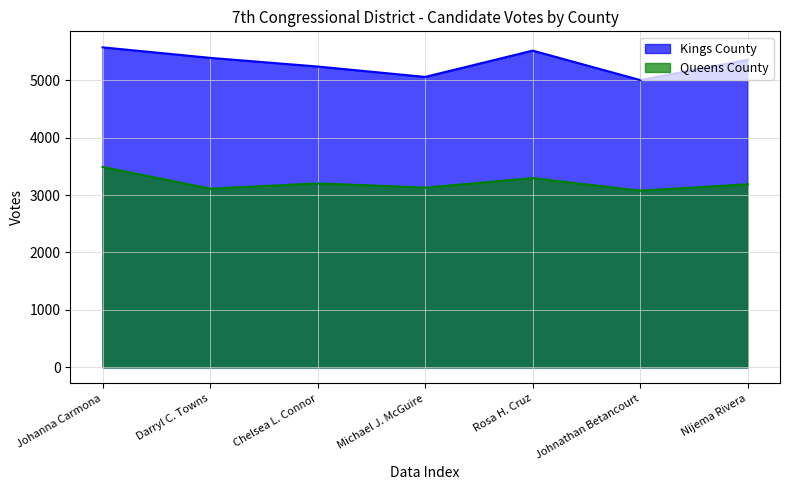

What is the difference between the Kings County values at Johanna Carmona and Darryl C. Towns?

183